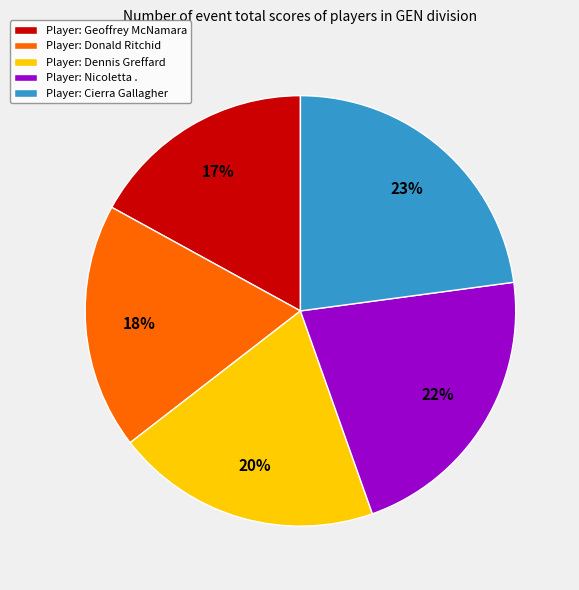

Which has a higher value, Player: Nicoletta . or Player: Cierra Gallagher?

Player: Cierra Gallagher